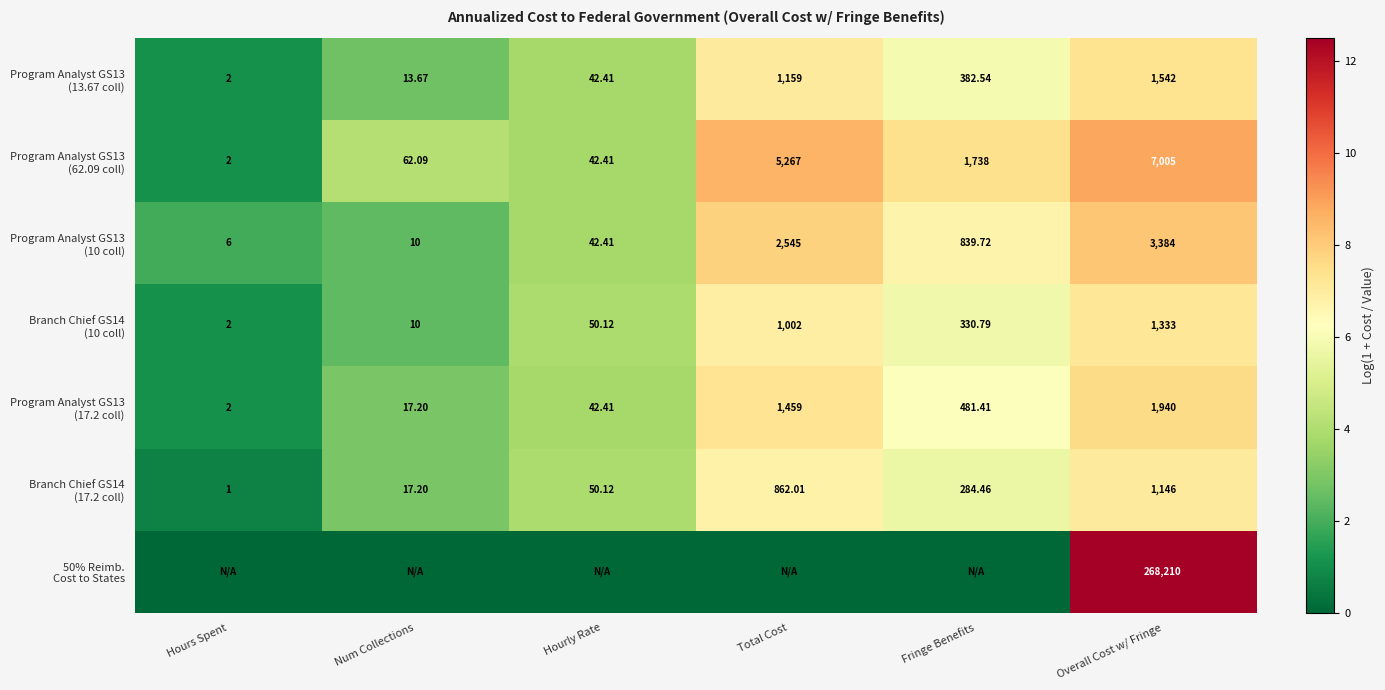

What is the sum of the Program Analyst GS13 (13.67 coll) values at Num Collections and Fringe Benefits?

8.6